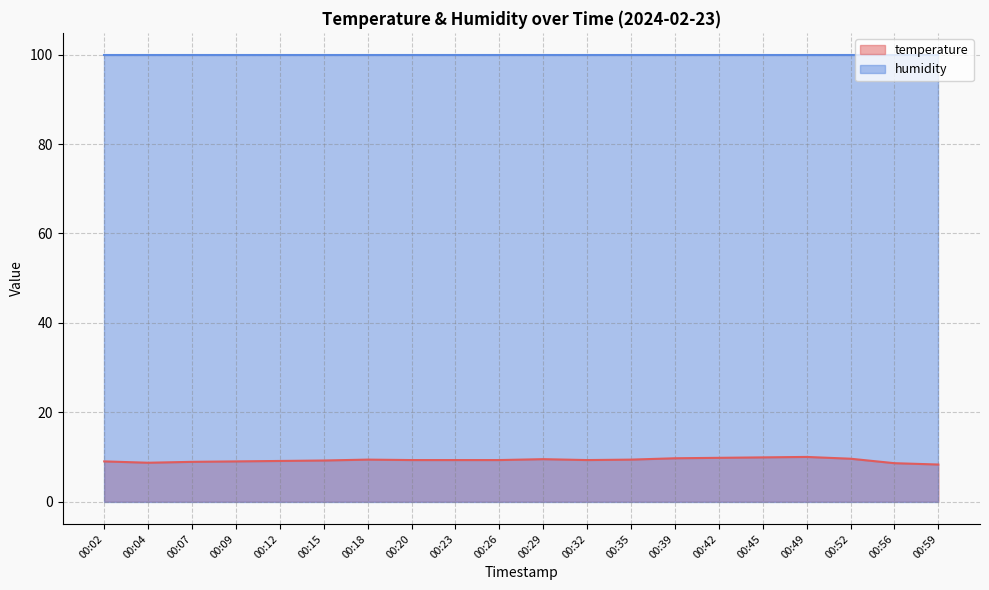

Reading left to right, list all the values displayed in this chart.

9.0	8.7	8.9	9.0	9.1	9.2	9.4	9.3	9.3	9.3	9.5	9.3	9.4	9.7	9.8	9.9	10.0	9.6	8.6	8.3